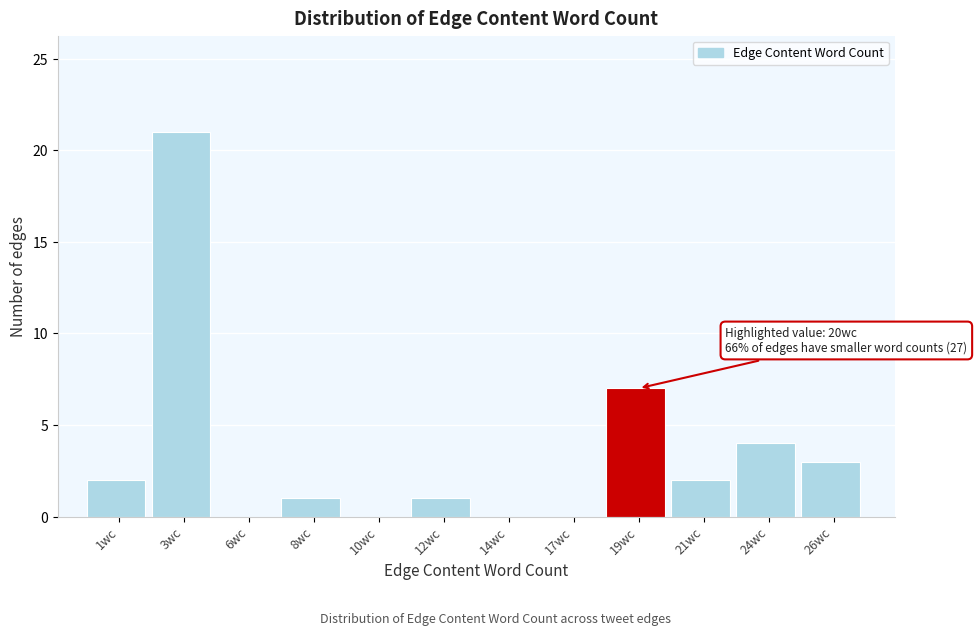

Reading left to right, list all the values displayed in this chart.

1wc=2	3wc=21	6wc=0	8wc=1	10wc=0	12wc=1	14wc=0	17wc=0	19wc=7	21wc=2	24wc=4	26wc=3